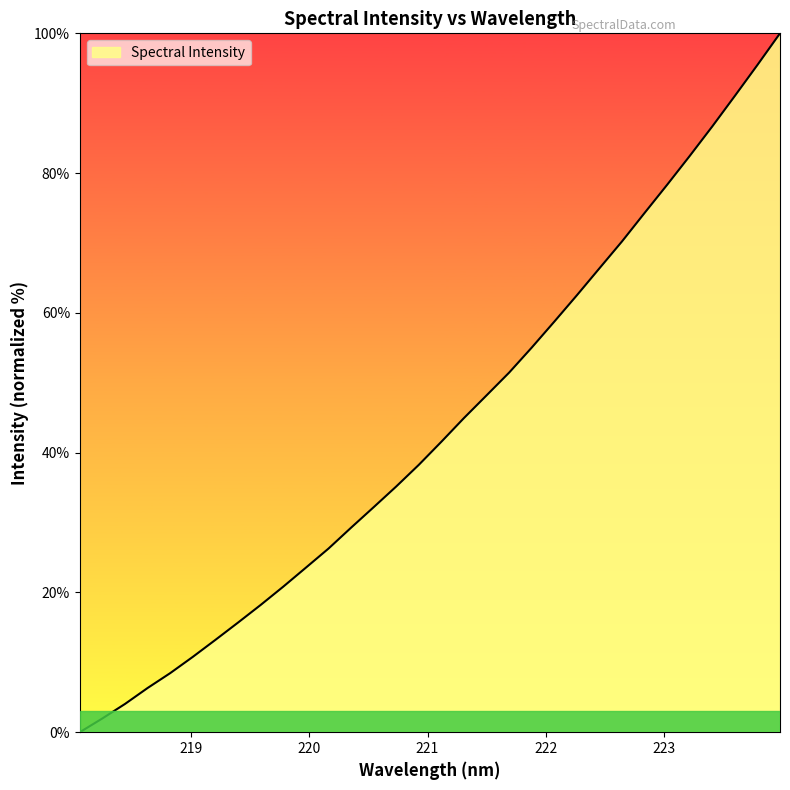

What is the maximum value shown in the chart?

100.0